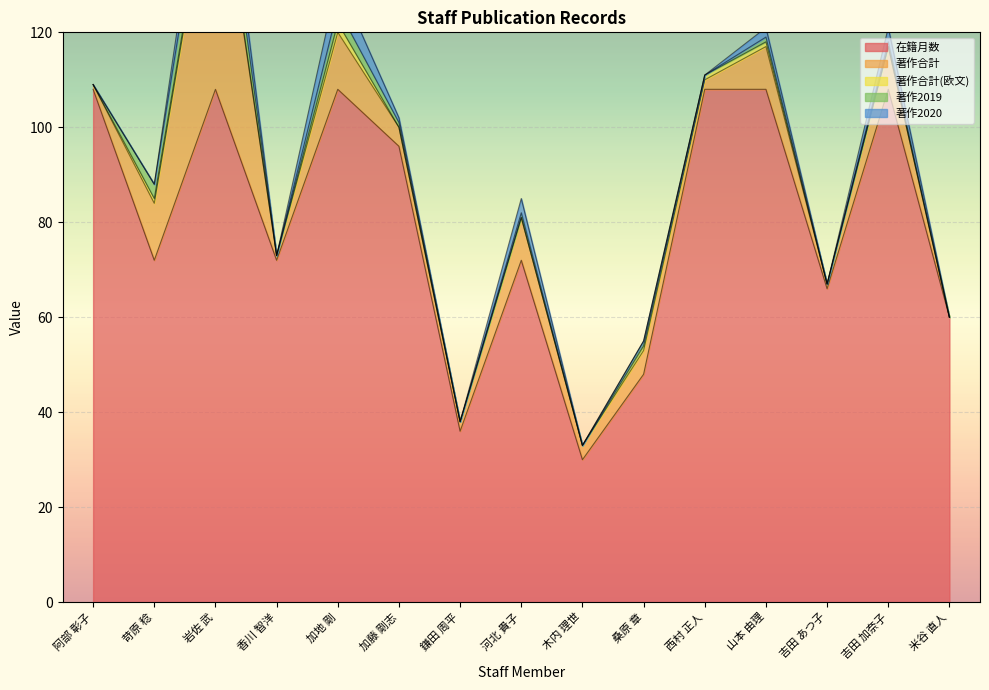

Read the 在籍月数 value at 吉田 加奈子.

108